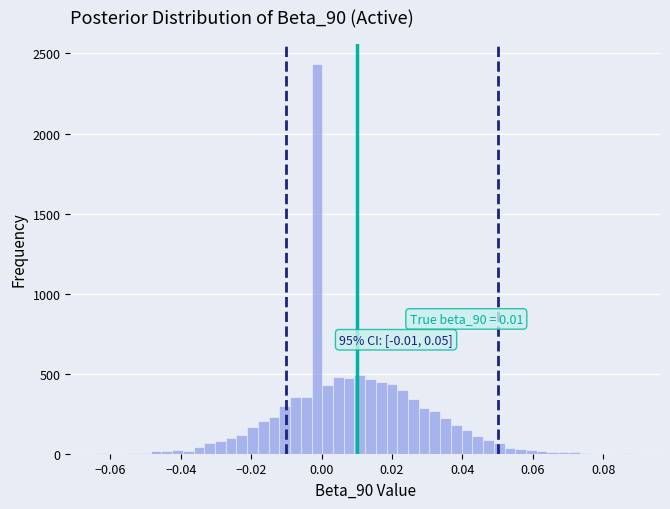

Read against the x-axis, roughly where is the centre of the tallest bar?

-0.002